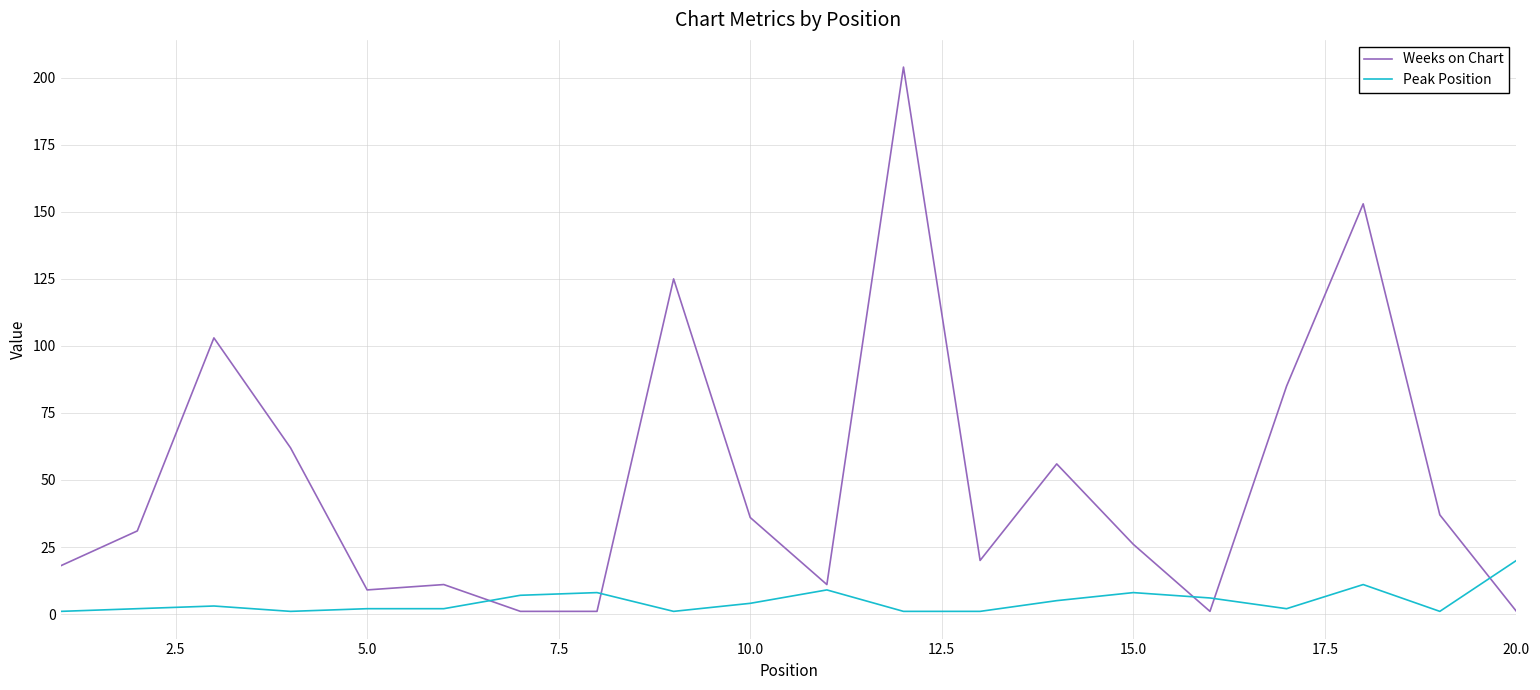

Rank the series by their average value, from lowest to highest.

Peak Position, Weeks on Chart